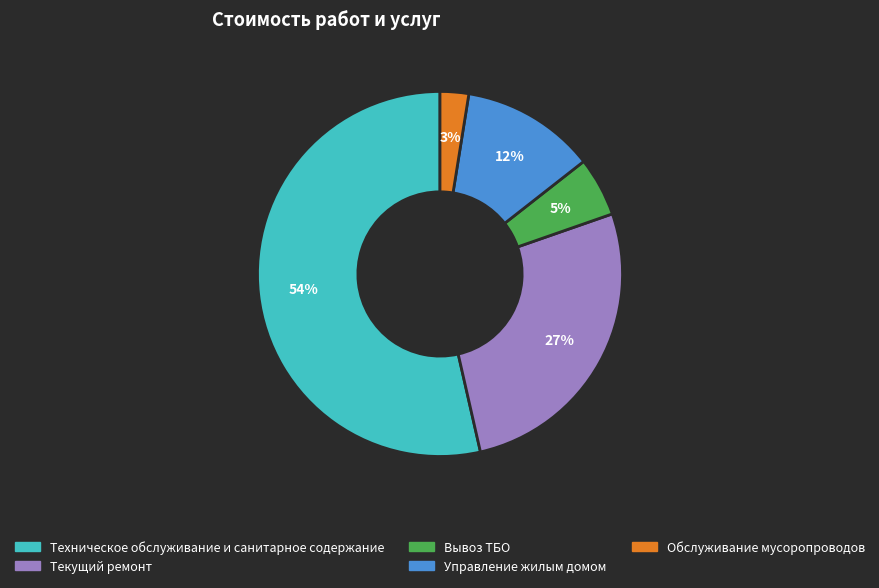

Combined, do Вывоз ТБО and Управление жилым домом account for over 50%?

No